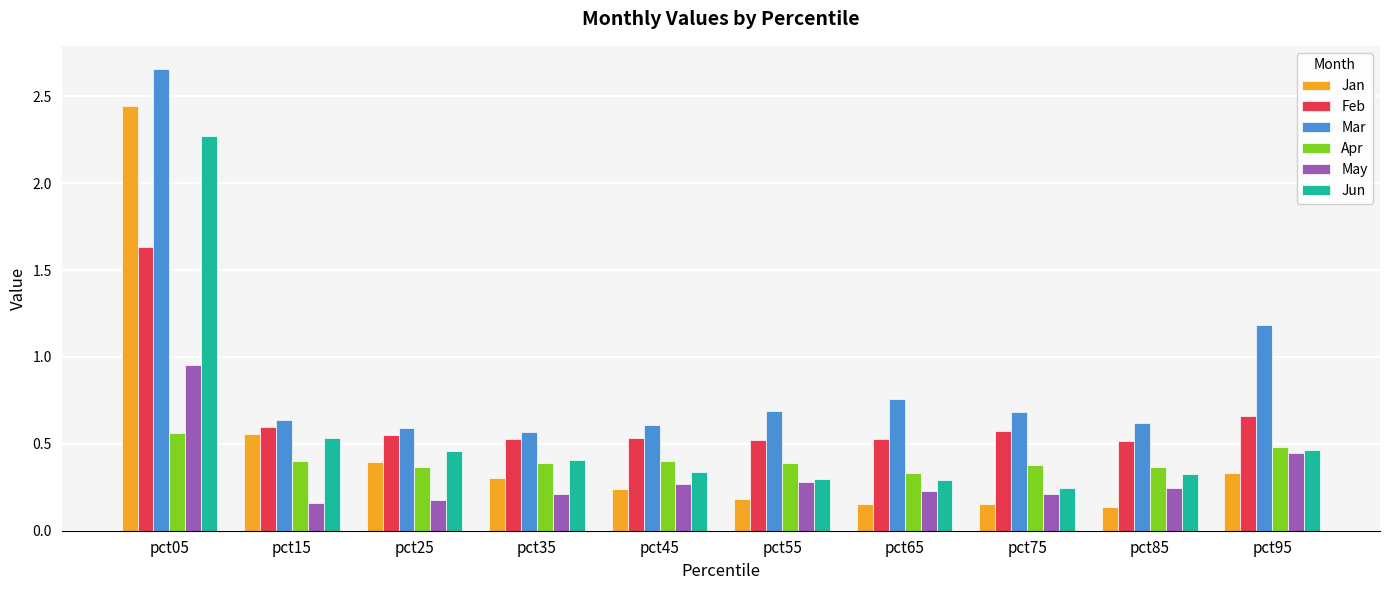

The Jun series shows 0.7 at pct15. True or false?

False